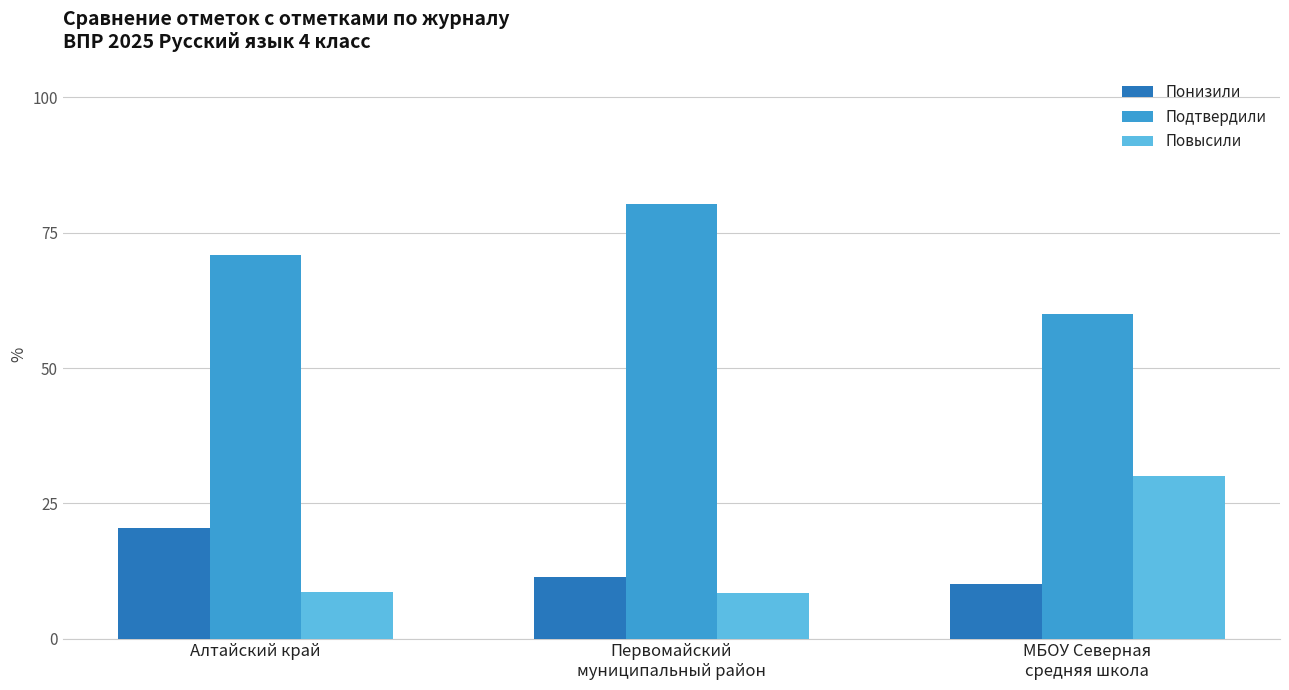

At Алтайский край, list the series in order from largest to smallest.

Подтвердили, Понизили, Повысили